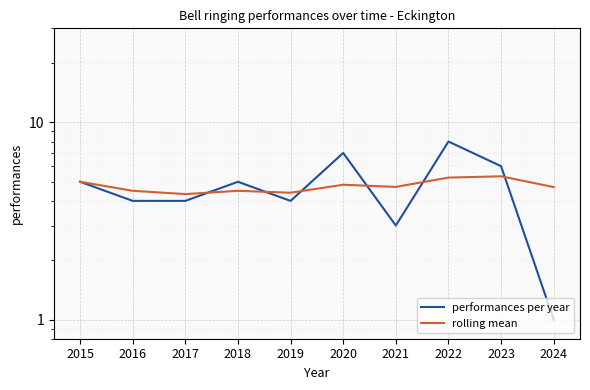

What is the value of the rolling mean point at the 5th from the left?

4.4